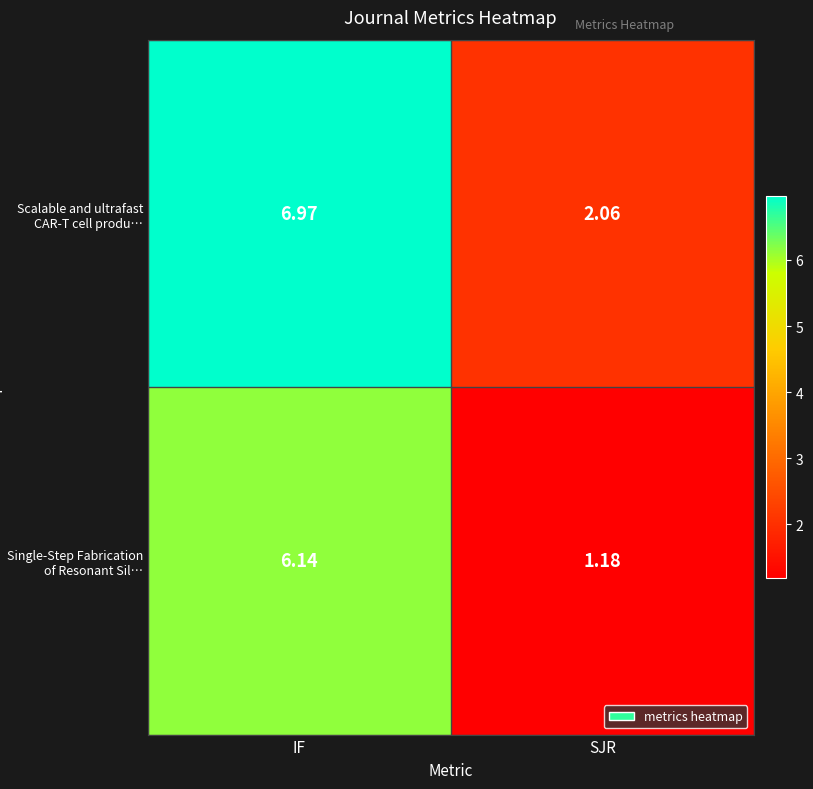

Rank the series at SJR from lowest to highest value.

Single-Step Fabrication of Resonant Sil…, Scalable and ultrafast CAR-T cell produ…